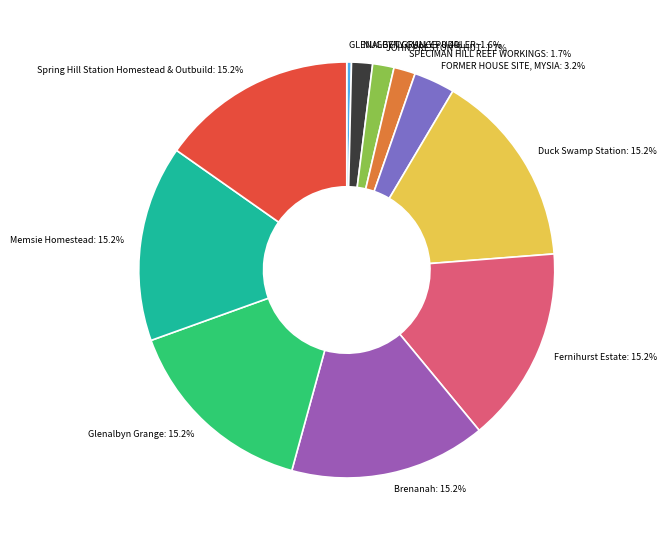

Which category has the smallest portion of the pie?

GLENALBYN GRANGE